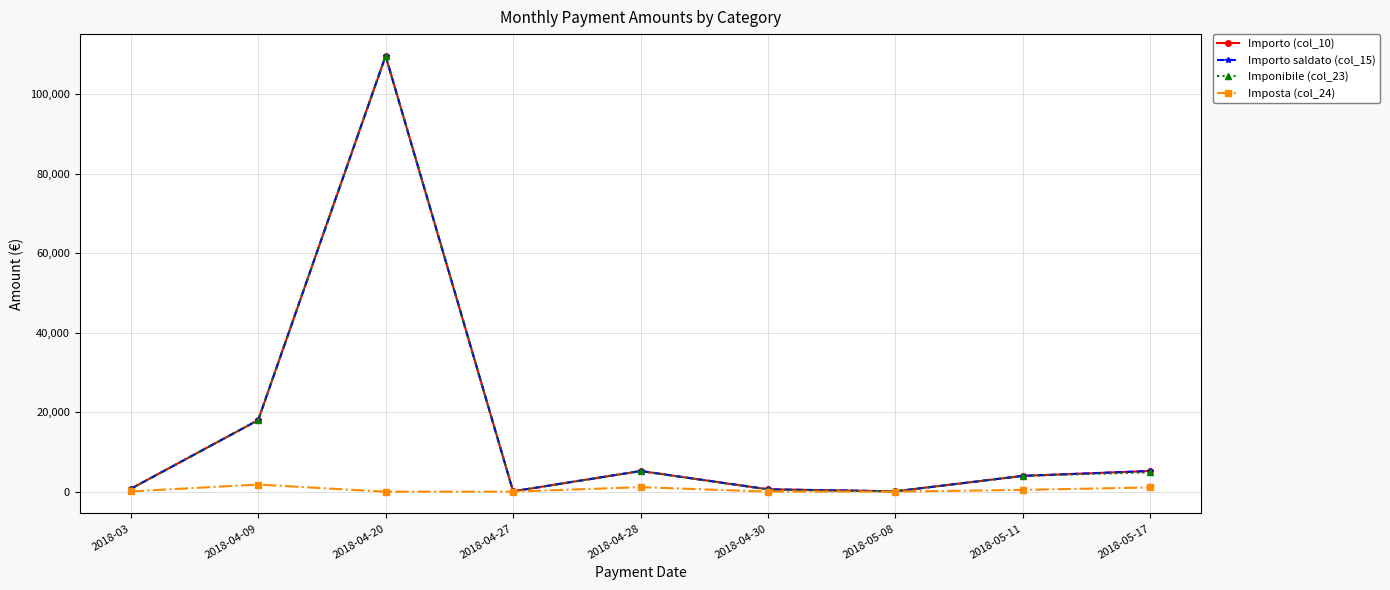

Reading left to right, extract all data points from this chart.

Importo (col_10): 717.0	17999.9	109586.6	100.0	5203.8	601.6	100.0	3983.4	5203.8
Importo saldato (col_15): 717.0	17999.9	109586.6	100.0	5203.8	601.6	100.0	3983.4	5203.8
Imponibile (col_23): 717.0	17999.9	109586.6	96.5	5203.8	544.0	96.5	3983.4	4876.2
Imposta (col_24): 71.7	1800.0	0.0	21.2	1144.8	21.8	21.2	456.8	1072.8